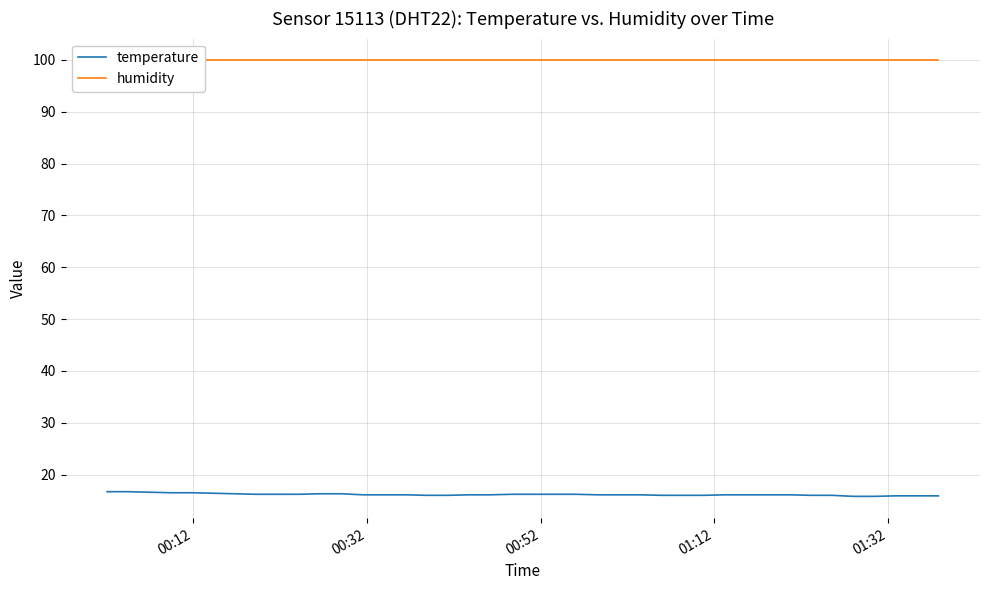

What is the minimum value for temperature?

15.8